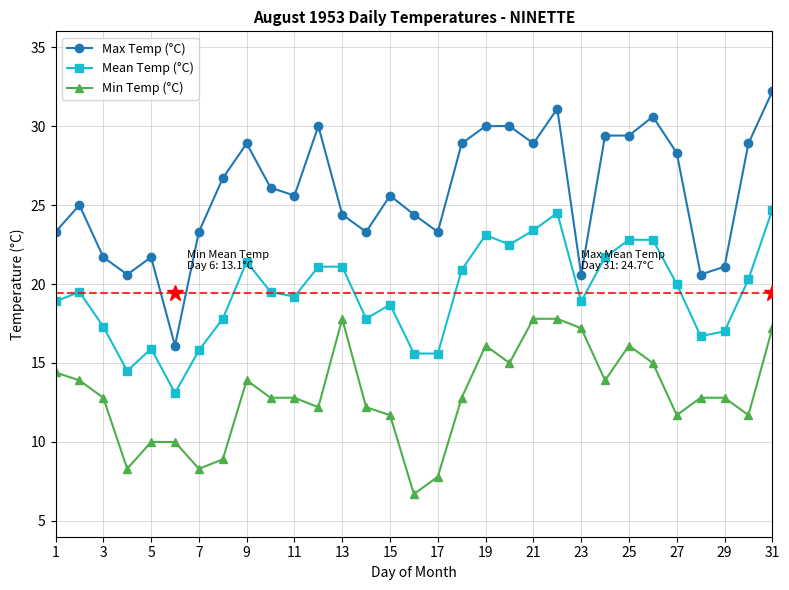

True or false: Max Temp (°C) has more than 1 interior local peaks.

True